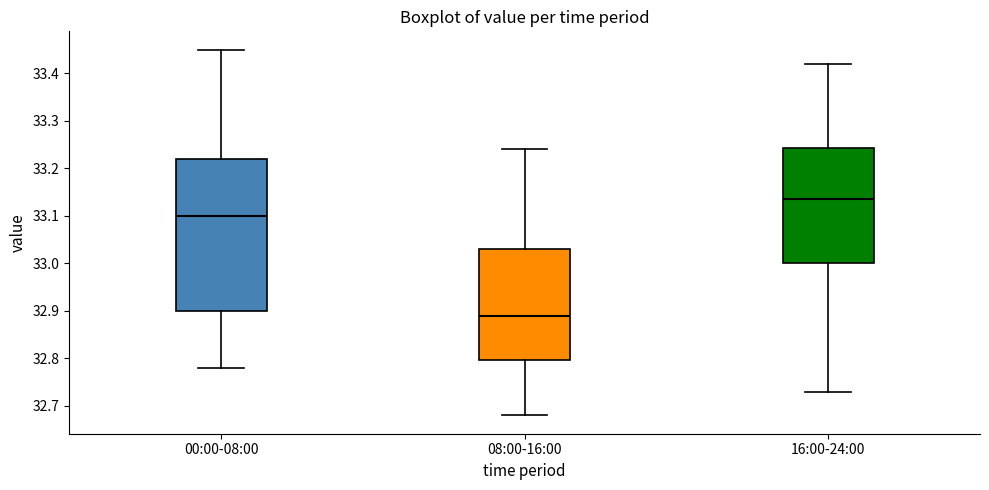

Which box is the tallest, from its lower edge to its upper edge?

00:00-08:00